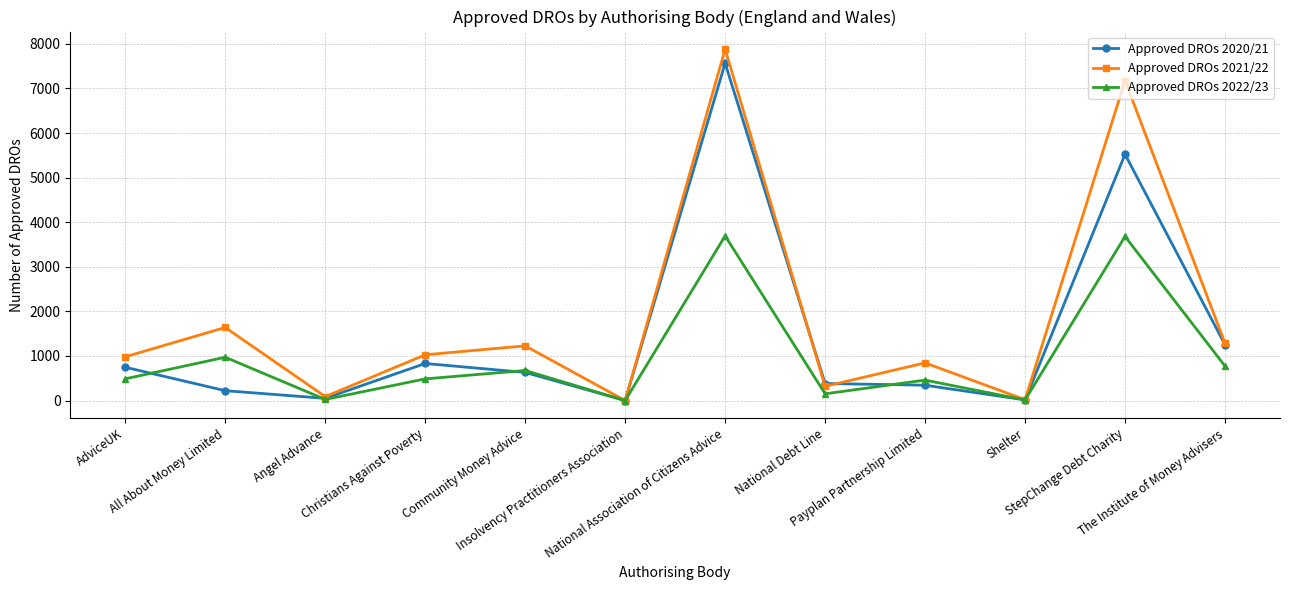

What position from the left is Christians Against Poverty?

4